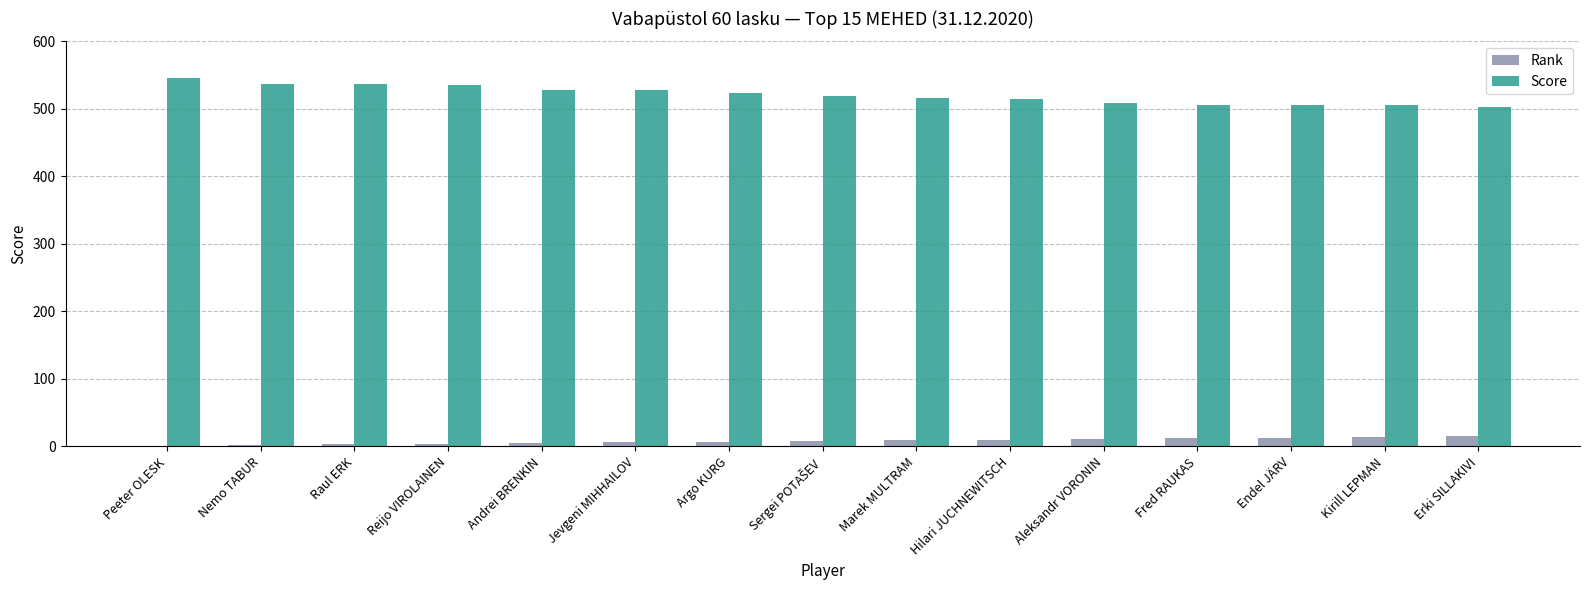

Which series has the largest total across all categories?

Score